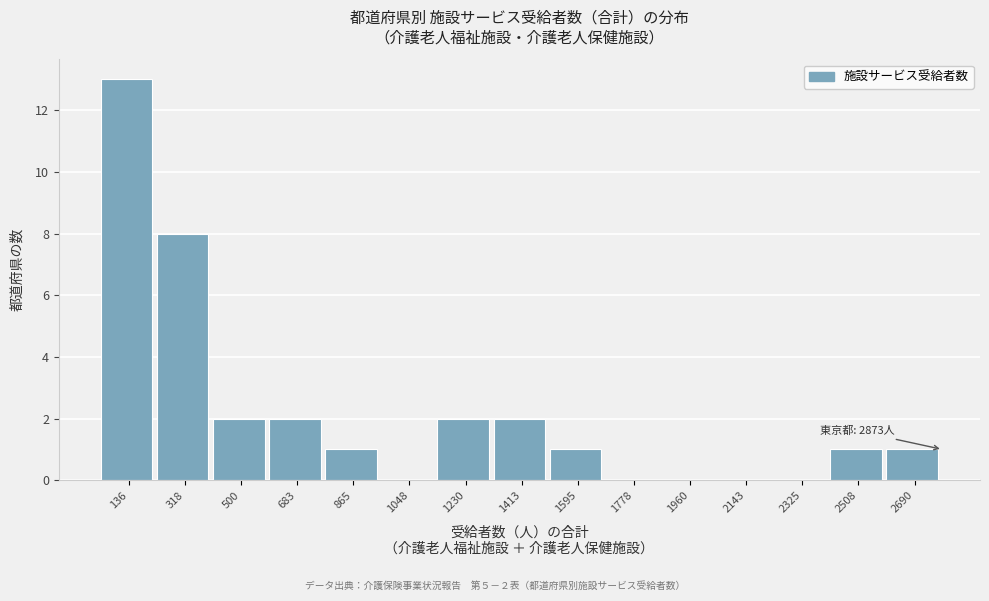

Reading left to right, transcribe all the data shown in this chart.

136=13	318=8	500=2	683=2	865=1	1048=0	1230=2	1413=2	1595=1	1778=0	1960=0	2143=0	2325=0	2508=1	2690=1